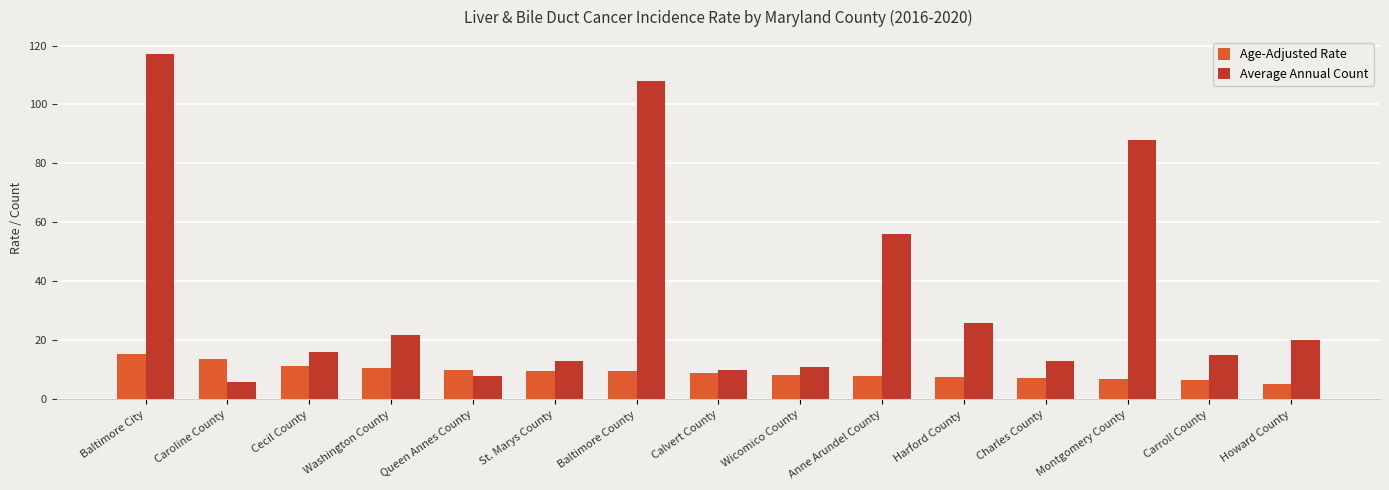

What is the lowest value of the Age-Adjusted Rate series?

5.3